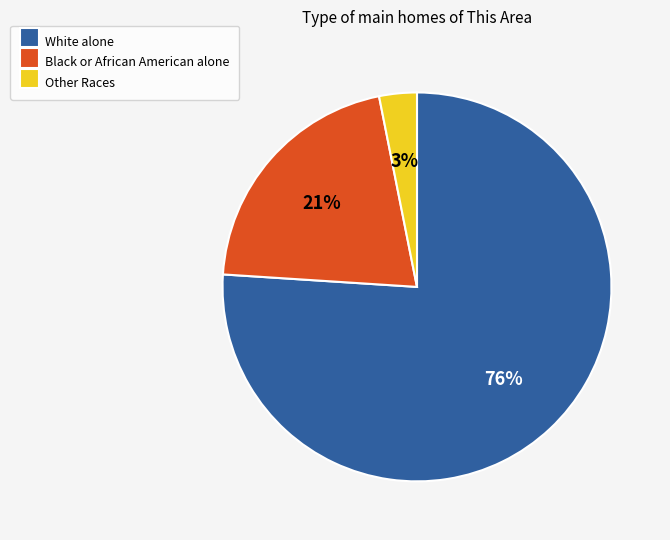

Which category has the smallest portion of the pie?

Other Races